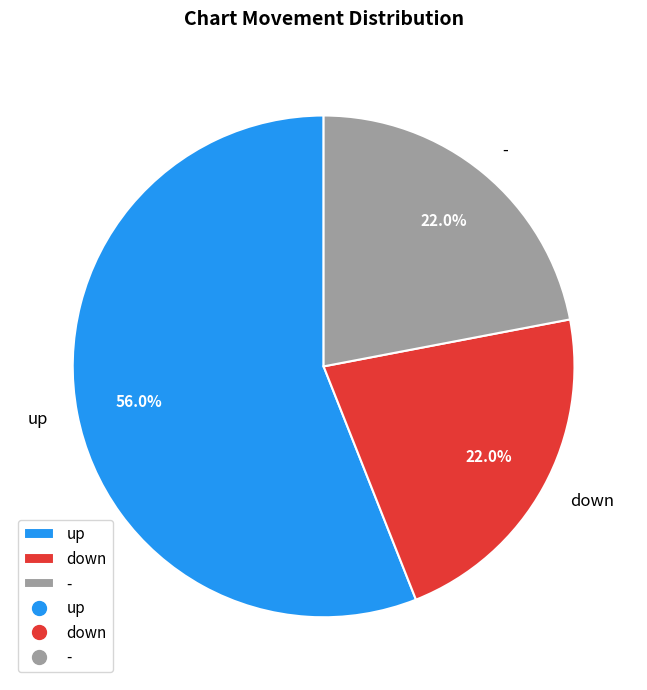

To the nearest percent, what portion does down represent?

22%